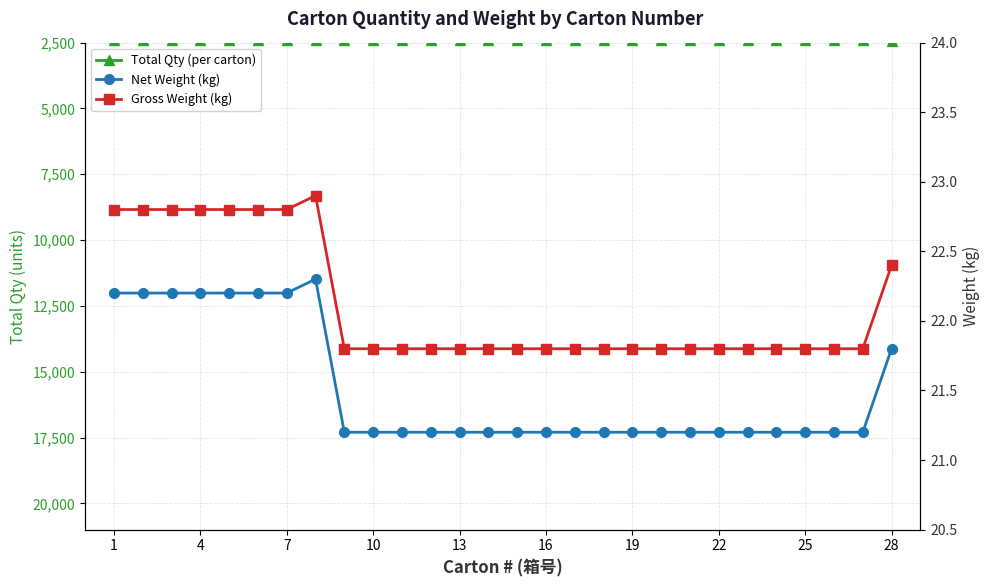

Reading left to right, transcribe all the data shown in this chart.

Total Qty (per carton): 2400.0	2400.0	2400.0	2400.0	2400.0	2400.0	2400.0	2416.0	2400.0	2400.0	2400.0	2400.0	2400.0	2400.0	2400.0	2400.0	2400.0	2400.0	2400.0	2400.0	2400.0	2400.0	2400.0	2400.0	2400.0	2400.0	2400.0	2440.0
Net Weight (kg): 22.2	22.2	22.2	22.2	22.2	22.2	22.2	22.3	21.2	21.2	21.2	21.2	21.2	21.2	21.2	21.2	21.2	21.2	21.2	21.2	21.2	21.2	21.2	21.2	21.2	21.2	21.2	21.8
Gross Weight (kg): 22.8	22.8	22.8	22.8	22.8	22.8	22.8	22.9	21.8	21.8	21.8	21.8	21.8	21.8	21.8	21.8	21.8	21.8	21.8	21.8	21.8	21.8	21.8	21.8	21.8	21.8	21.8	22.4